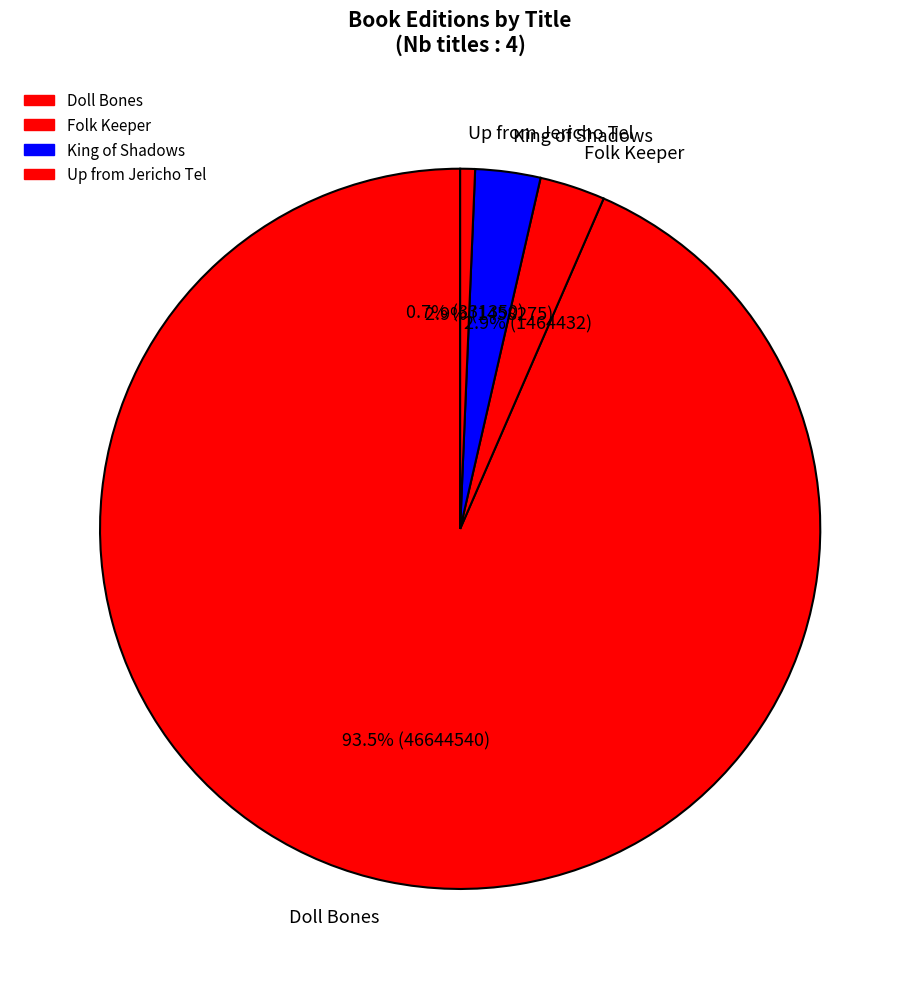

To the nearest percent, what is the combined percentage of Folk Keeper and Up from Jericho Tel?

4%